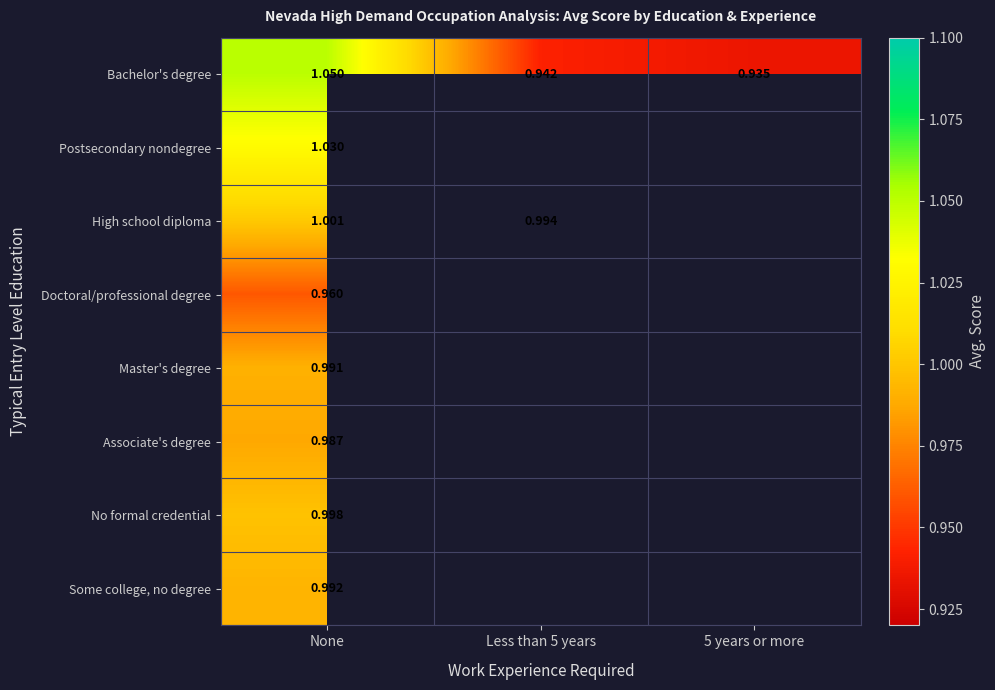

At None, list the series in order from largest to smallest.

Bachelor's degree, Postsecondary nondegree, High school diploma, No formal credential, Some college, no degree, Master's degree, Associate's degree, Doctoral/professional degree